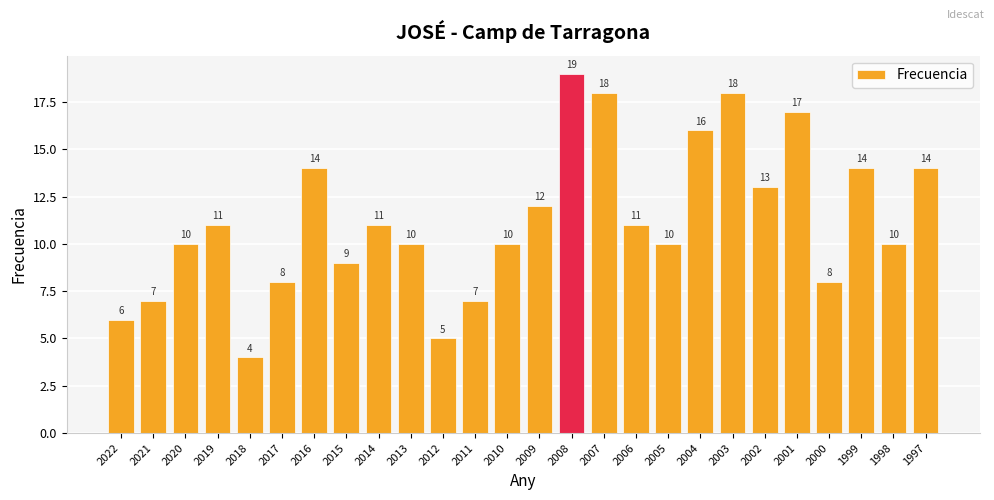

Which label corresponds to the largest value in the chart?

2008